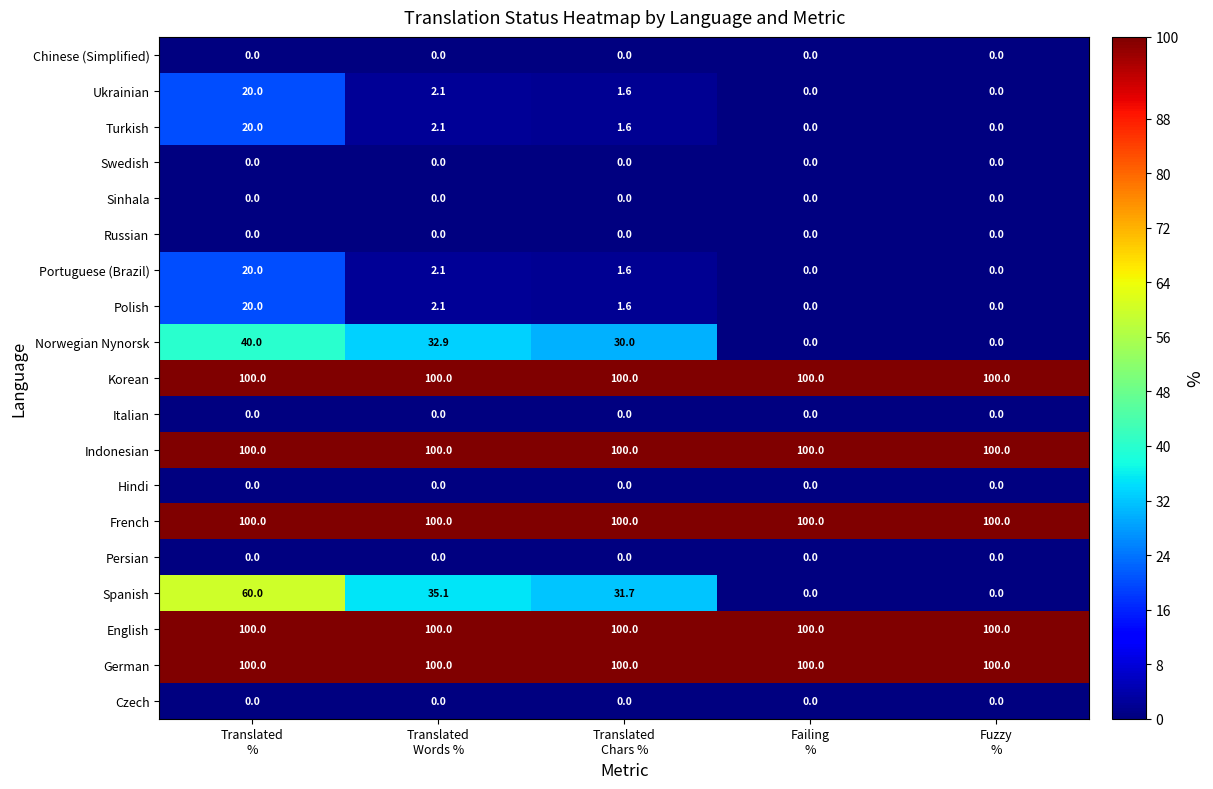

What is the lowest value of the Korean series?

100.0